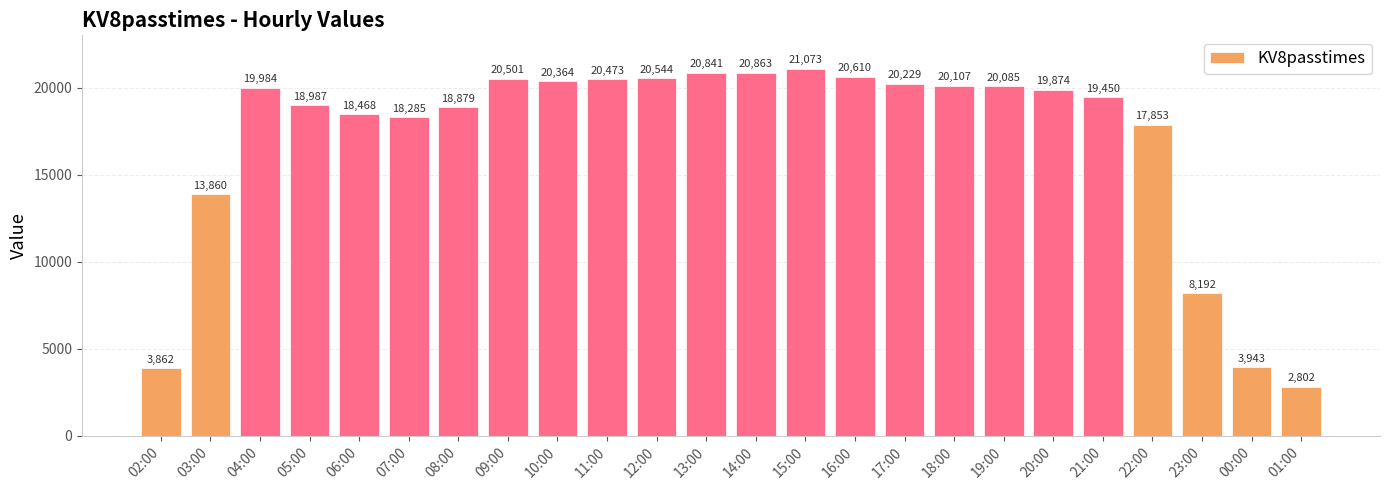

What is the value of the 7th bar from the left?

18879